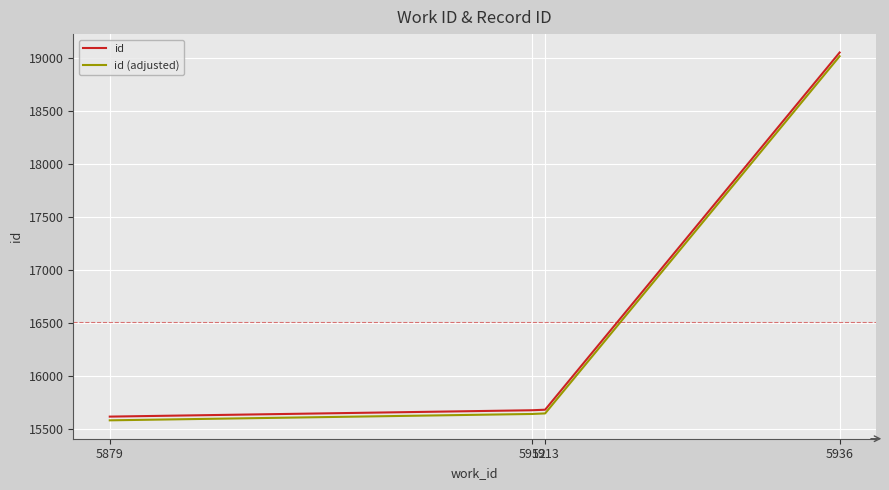

Which series has the largest total across all categories?

id